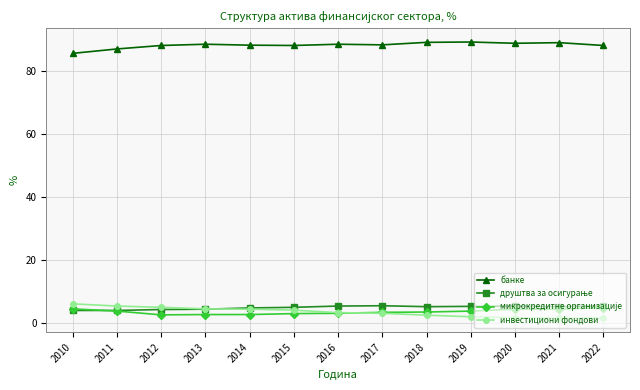

Does the chart display data point markers on the line(s)?

Yes